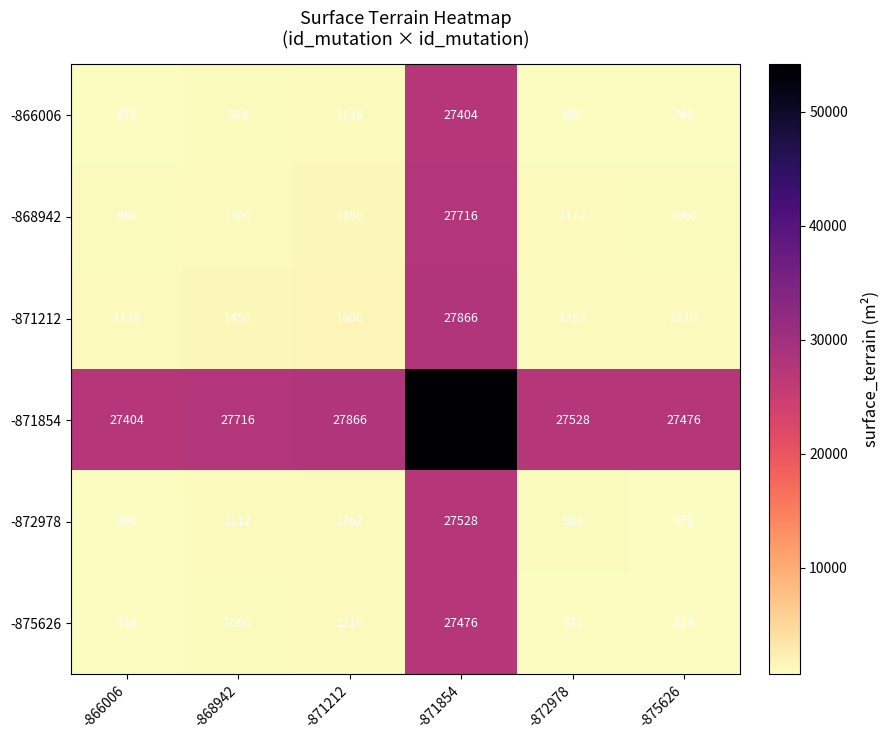

At -868942, list the series in order from smallest to largest.

-866006, -875626, -872978, -868942, -871212, -871854